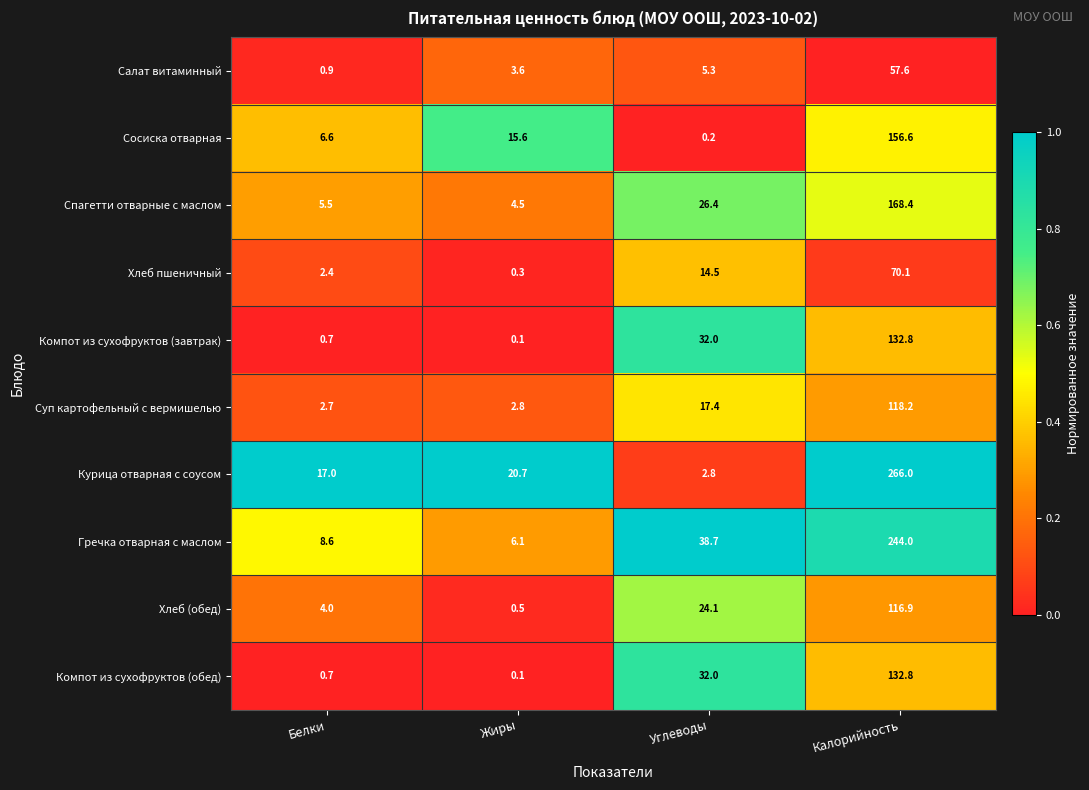

What is the sum of the Салат витаминный values at Углеводы and Калорийность?

62.9